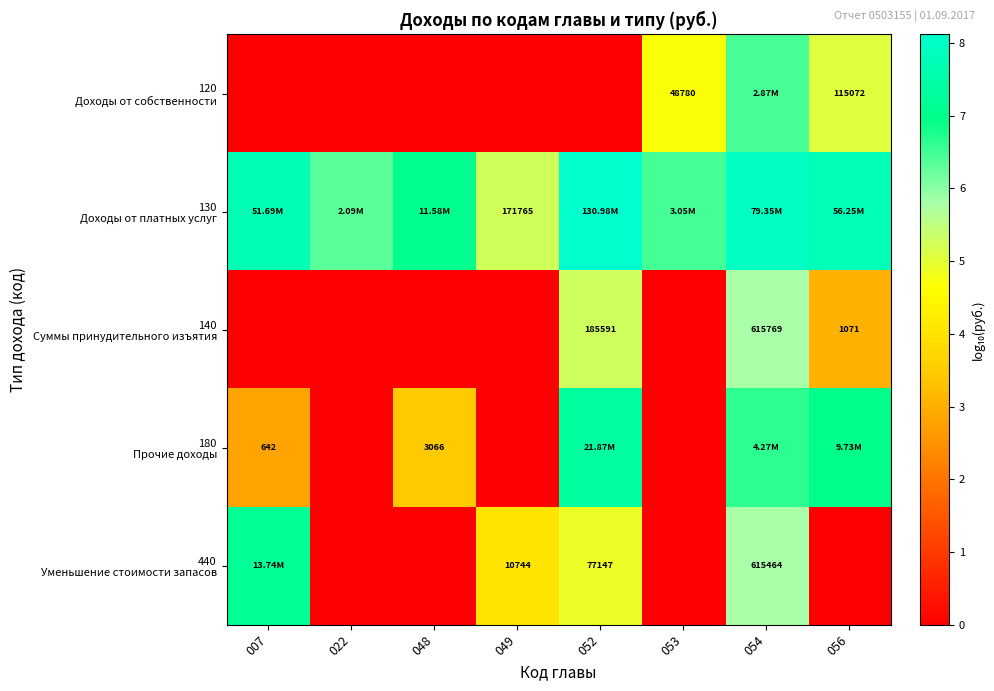

The 180 Прочие доходы series shows -2.7 at 049. True or false?

False